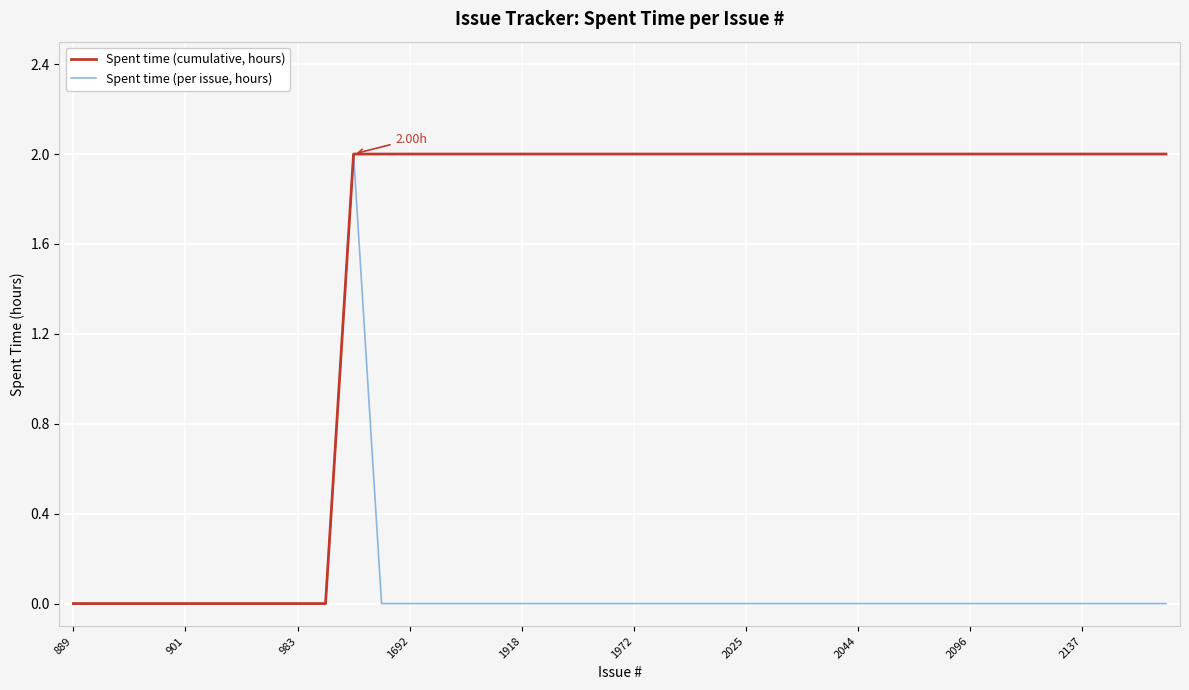

List the series in order of their overall mean, highest first.

Spent time (cumulative, hours), Spent time (per issue, hours)